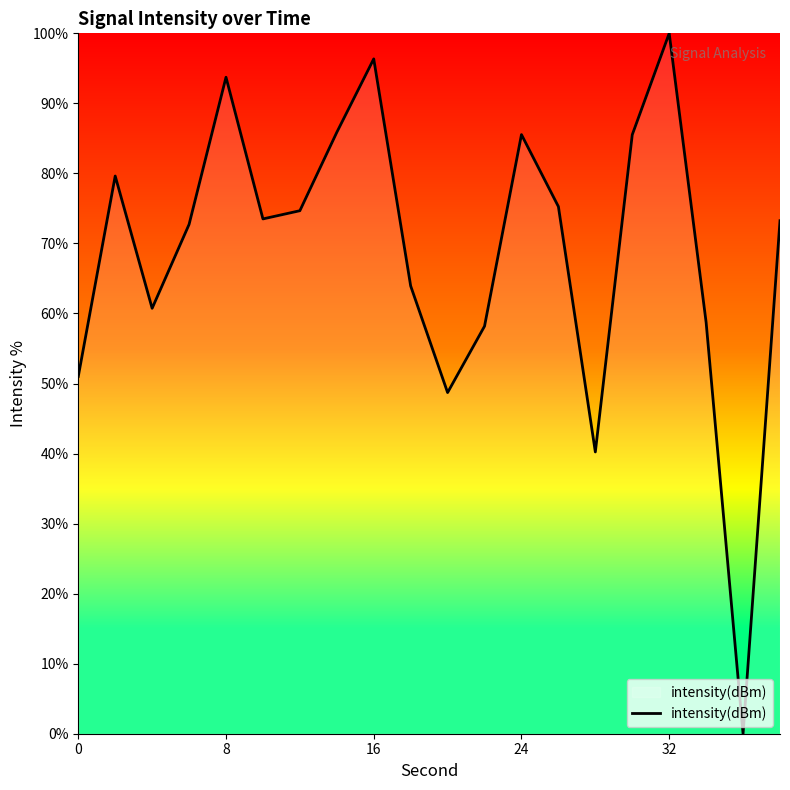

What is the maximum value shown in the chart?

100.0